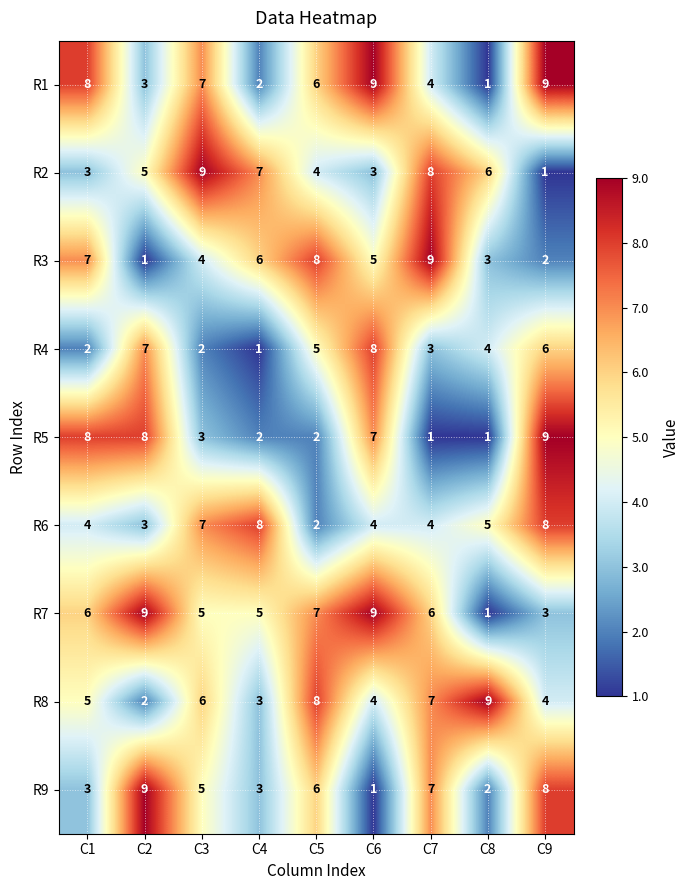

Which series has the largest total across all categories?

R7